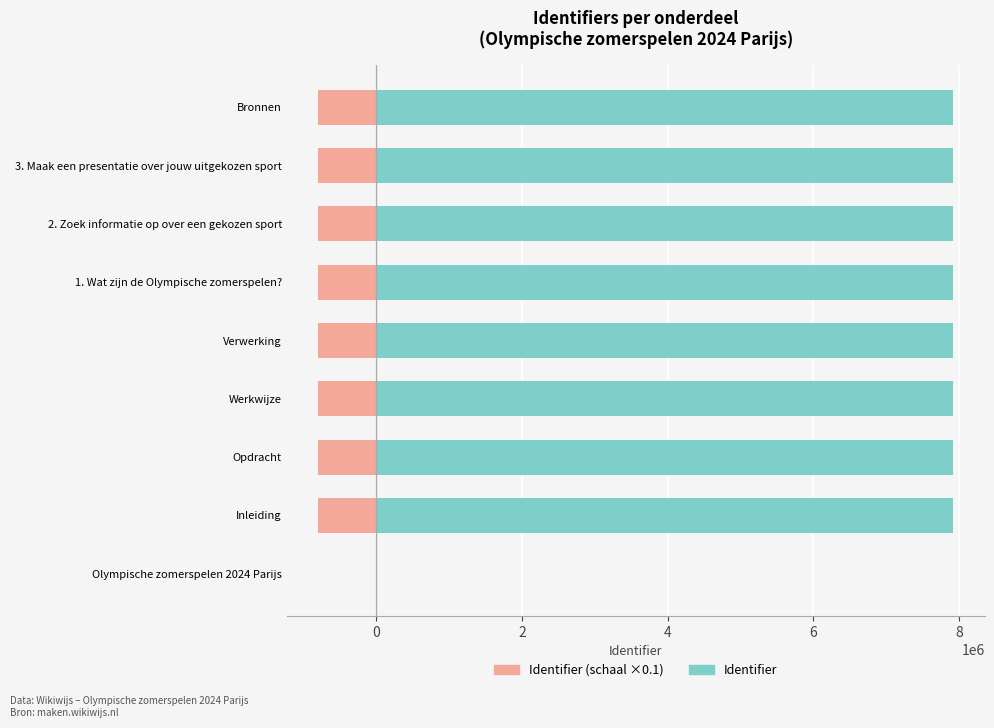

Which series has the largest range (max minus min)?

Identifier